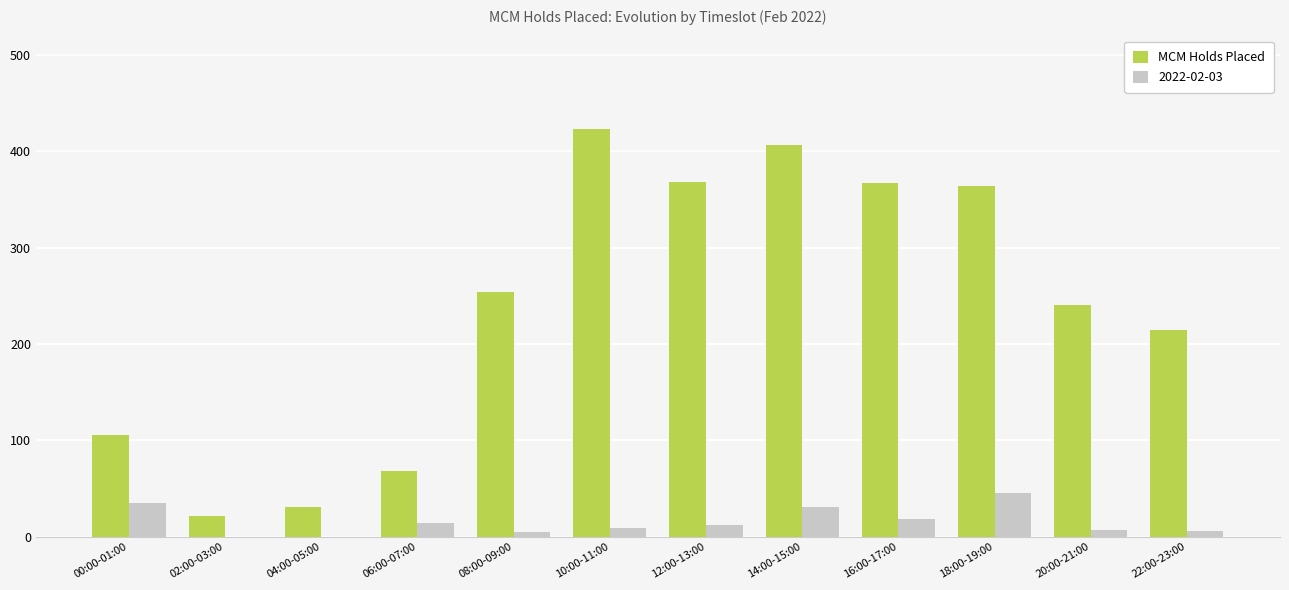

Is it true that MCM Holds Placed equals 157 at 08:00-09:00?

False